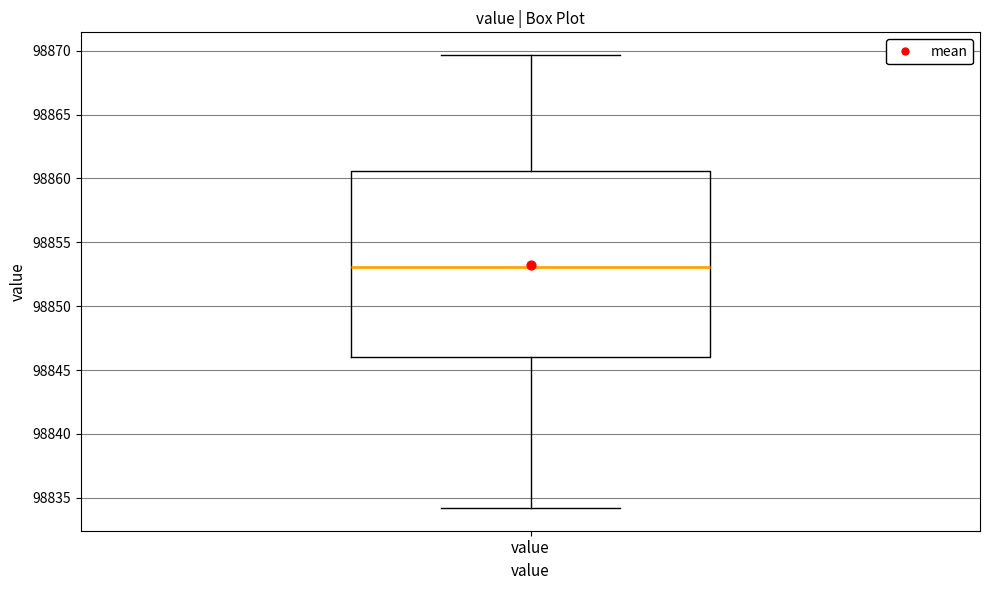

Transcribe this box plot: give where the median line is, the range the box spans, and where the two whiskers end, as read against the y-axis. The values are not printed on the chart, so give them approximately, as read against the axis.

median 98853.0, box 98846.0 to 98860.5, whiskers 98834.0 to 98869.5